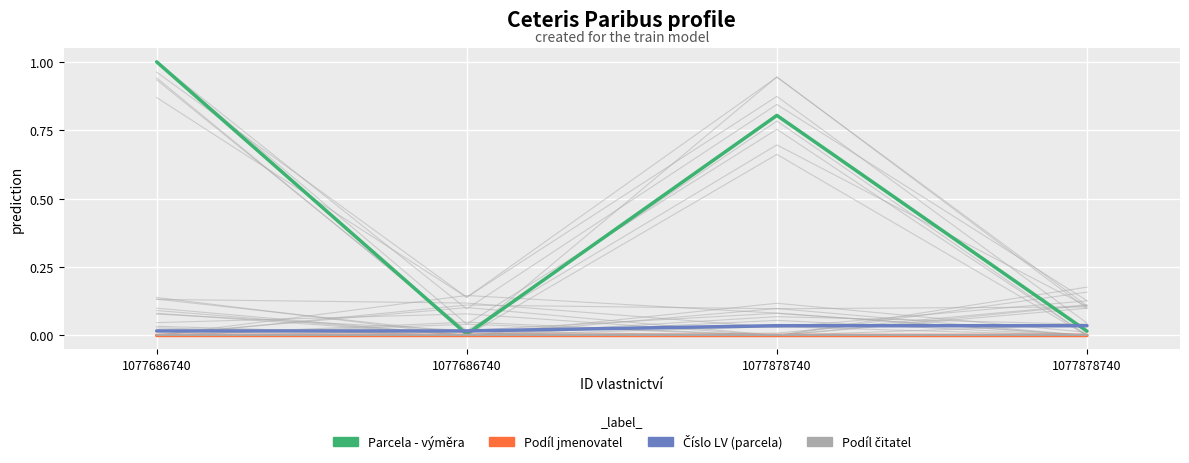

Between 1077686740 and 1077878740, which is larger?

1077686740